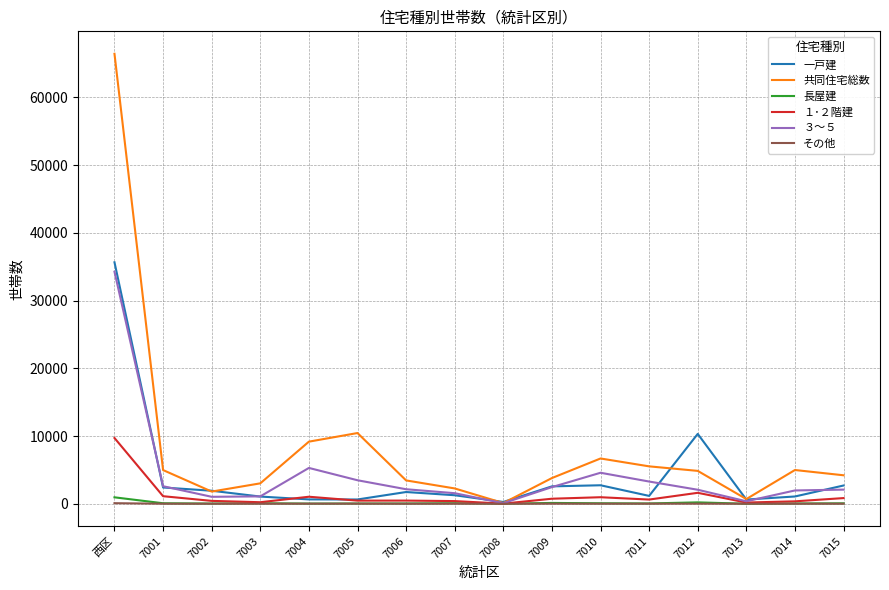

Which series has the widest spread of values?

共同住宅総数